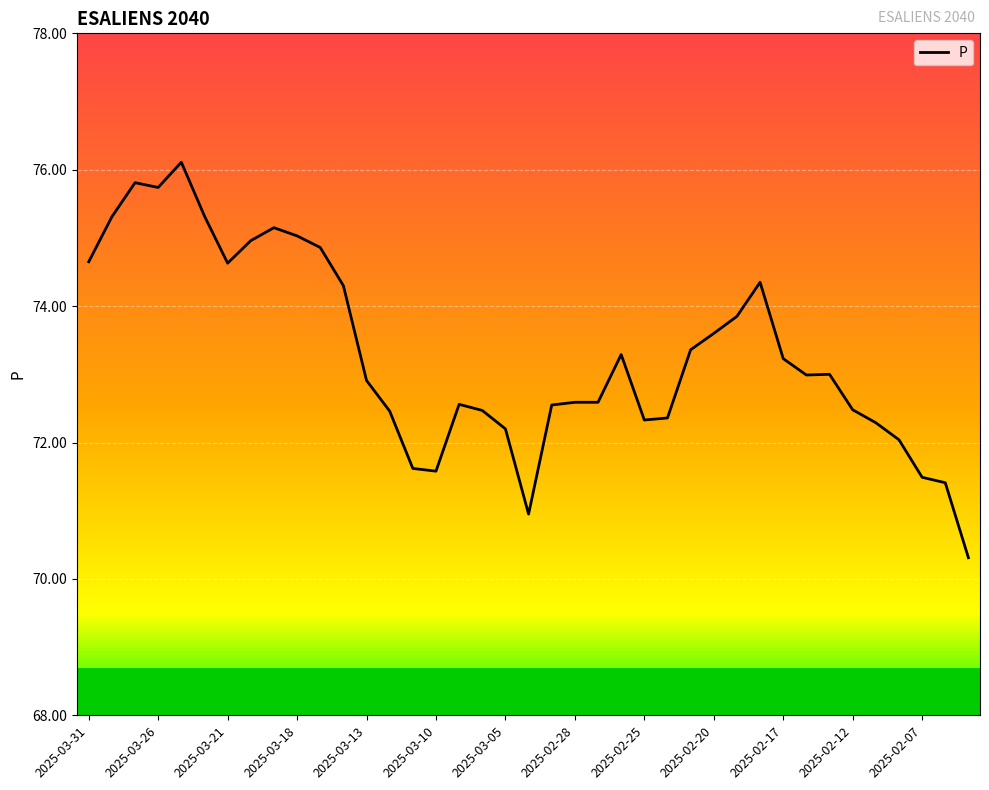

What is the value of the 26th point from the left?

72.4